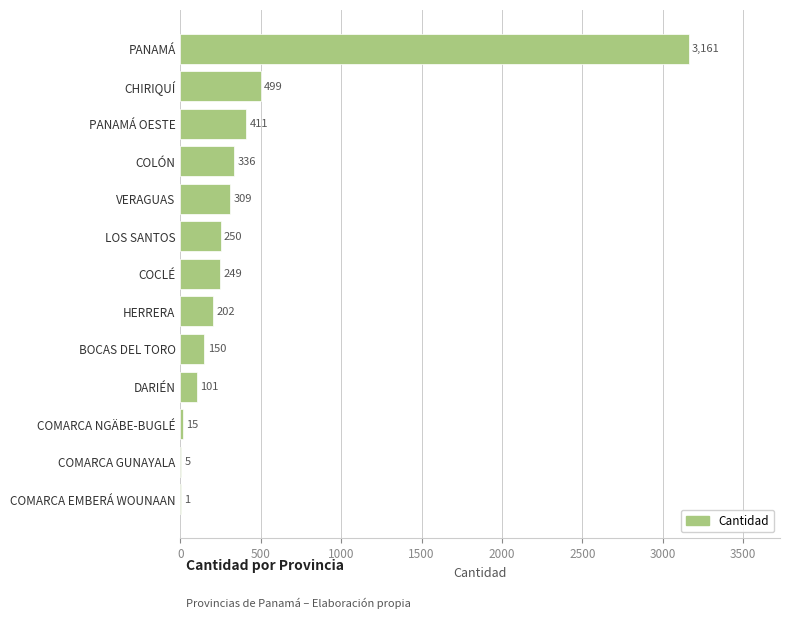

What is the maximum value shown in the chart?

3161